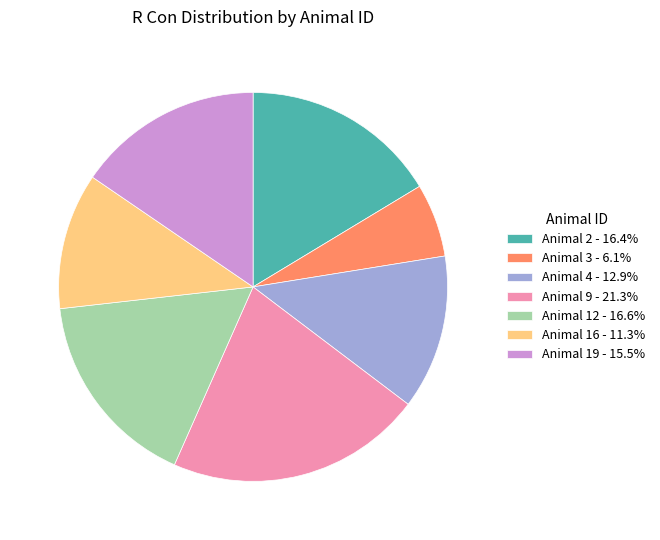

Is there any slice that represents more than half of the pie?

No